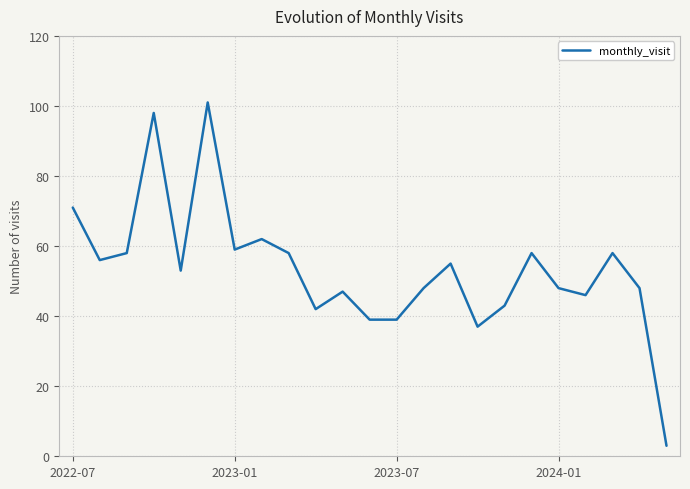

What is the greatest value displayed?

101